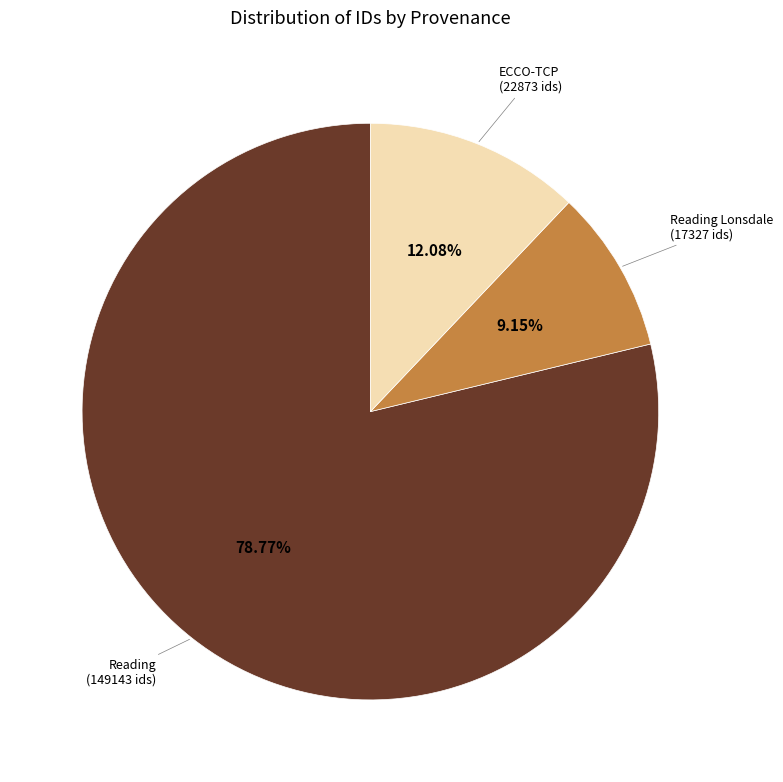

Is there any slice that represents more than half of the pie?

Yes